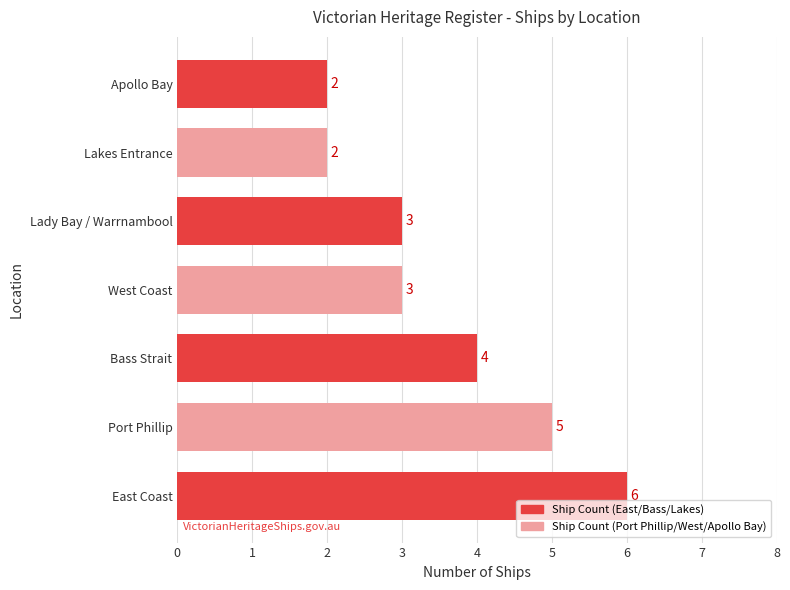

Reading top to bottom, extract all data points from this chart.

2	2	3	3	4	5	6